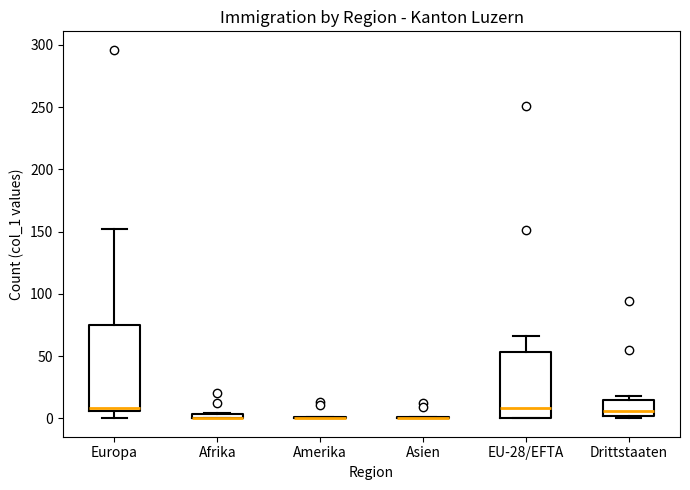

Which box is the tallest, from its lower edge to its upper edge?

Europa